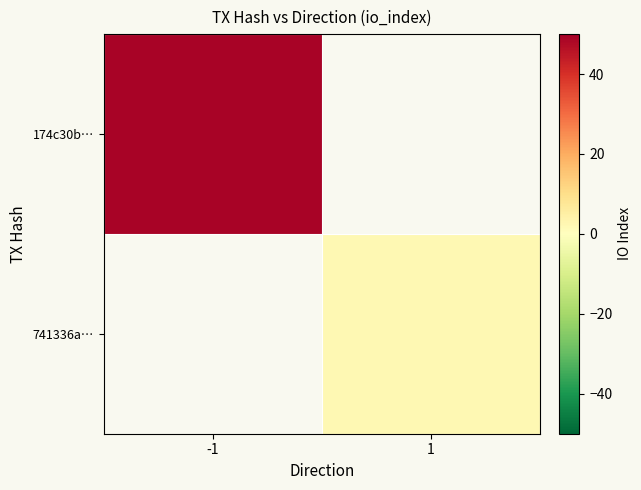

List the labels in order of 741336a… value, largest first.

-1, 1